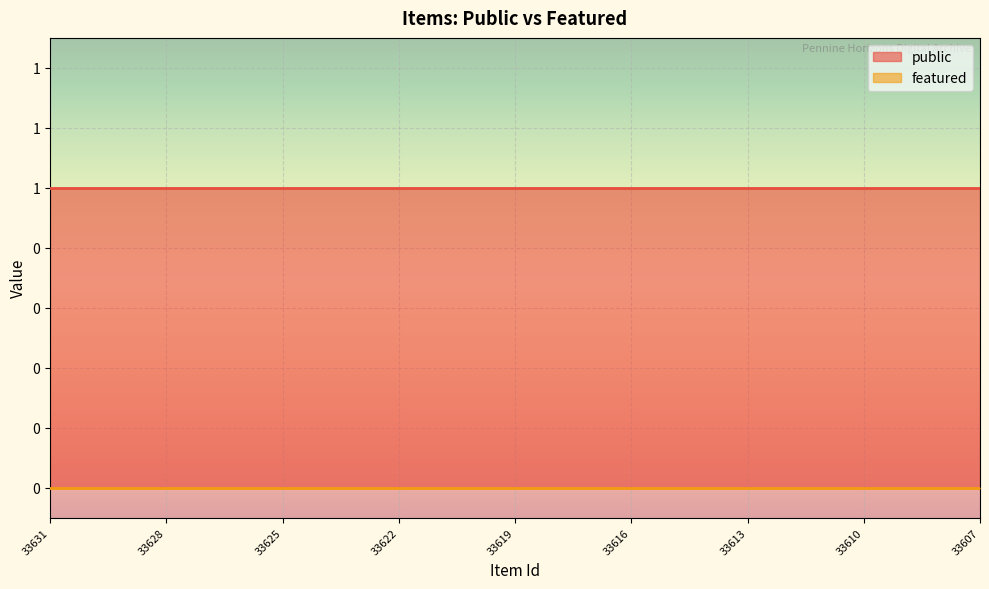

Which category has the lowest value across all series?

33631